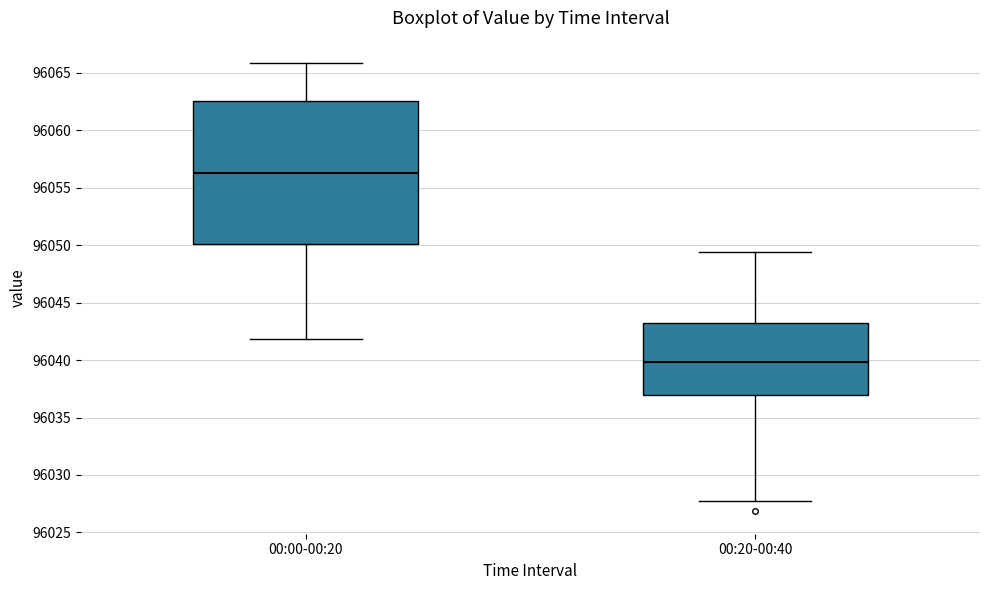

Reading left to right, transcribe this box plot: for each box, give where its median line is, the range the box spans, and where its two whiskers end, as read against the y-axis. The values are not printed on the chart, so give them approximately, as read against the axis.

00:00-00:20: median 96056.5, box 96050.0 to 96062.5, whiskers 96042.0 to 96066.0
00:20-00:40: median 96040.0, box 96037.0 to 96043.0, whiskers 96028.0 to 96049.5